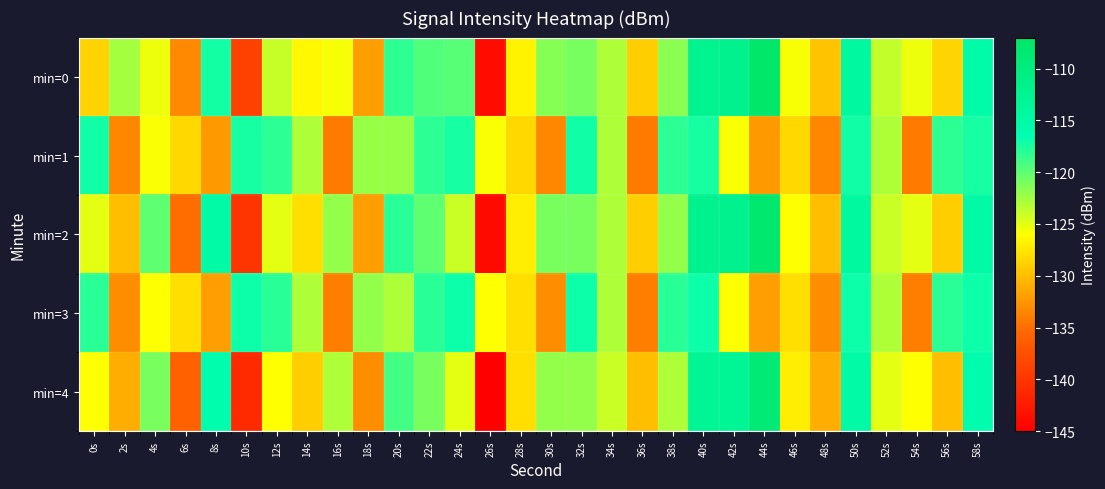

Reading right to left, extract all data points from this chart.

min=0: 58s=-115.4	56s=-128.5	54s=-125.4	52s=-123.8	50s=-114.3	48s=-129.7	46s=-125.8	44s=-107.6	42s=-112.0	40s=-112.2	38s=-121.6	36s=-129.0	34s=-123.0	32s=-120.9	30s=-121.5	28s=-126.7	26s=-143.9	24s=-119.8	22s=-119.5	20s=-118.2	18s=-132.0	16s=-125.7	14s=-126.4	12s=-123.9	10s=-138.8	8s=-117.2	6s=-133.3	4s=-125.4	2s=-122.6	0s=-128.7
min=1: 58s=-117.4	56s=-118.2	54s=-134.2	52s=-123.0	50s=-117.1	48s=-133.4	46s=-128.4	44s=-132.3	42s=-125.8	40s=-117.4	38s=-118.2	36s=-134.2	34s=-123.0	32s=-117.1	30s=-133.4	28s=-128.4	26s=-125.8	24s=-117.4	22s=-118.2	20s=-122.2	18s=-122.2	16s=-134.2	14s=-123.0	12s=-118.2	10s=-117.4	8s=-132.3	6s=-128.4	4s=-125.8	2s=-133.4	0s=-117.1
min=2: 58s=-115.0	56s=-129.0	54s=-125.0	52s=-124.0	50s=-114.0	48s=-130.0	46s=-126.0	44s=-108.0	42s=-112.0	40s=-112.0	38s=-122.0	36s=-129.0	34s=-123.0	32s=-121.0	30s=-121.0	28s=-127.0	26s=-144.0	24s=-124.0	22s=-120.0	20s=-118.0	18s=-132.0	16s=-122.0	14s=-128.0	12s=-125.0	10s=-140.0	8s=-115.0	6s=-135.0	4s=-120.0	2s=-130.0	0s=-125.0
min=3: 58s=-117.0	56s=-118.0	54s=-134.0	52s=-123.0	50s=-117.0	48s=-133.0	46s=-128.0	44s=-132.0	42s=-126.0	40s=-117.0	38s=-118.0	36s=-134.0	34s=-123.0	32s=-117.0	30s=-133.0	28s=-128.0	26s=-126.0	24s=-117.0	22s=-118.0	20s=-123.0	18s=-122.0	16s=-134.0	14s=-123.0	12s=-118.0	10s=-117.0	8s=-132.0	6s=-128.0	4s=-126.0	2s=-133.0	0s=-118.0
min=4: 58s=-116.0	56s=-130.0	54s=-126.0	52s=-125.0	50s=-115.0	48s=-131.0	46s=-127.0	44s=-109.0	42s=-113.0	40s=-113.0	38s=-123.0	36s=-130.0	34s=-124.0	32s=-122.0	30s=-122.0	28s=-128.0	26s=-145.0	24s=-125.0	22s=-121.0	20s=-119.0	18s=-133.0	16s=-123.0	14s=-129.0	12s=-126.0	10s=-141.0	8s=-116.0	6s=-136.0	4s=-121.0	2s=-131.0	0s=-126.0